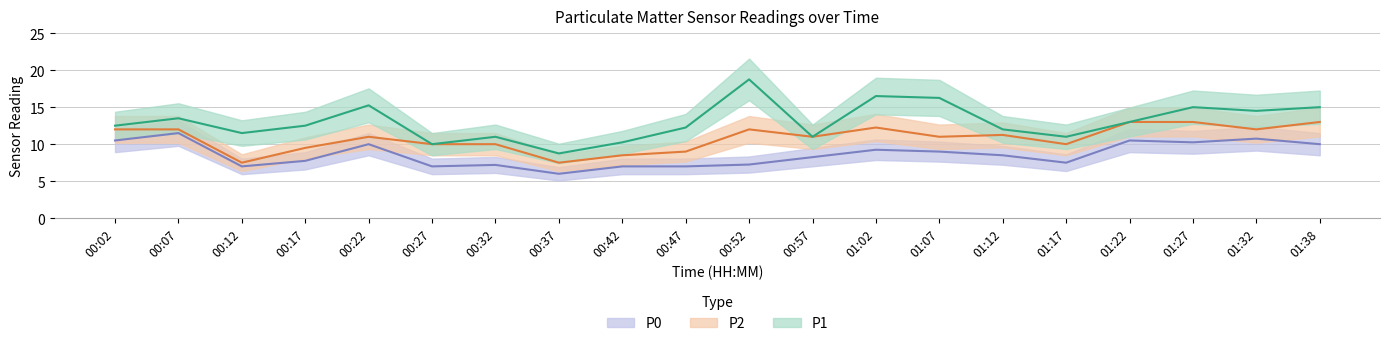

What is the average value of the P0 series?

8.6